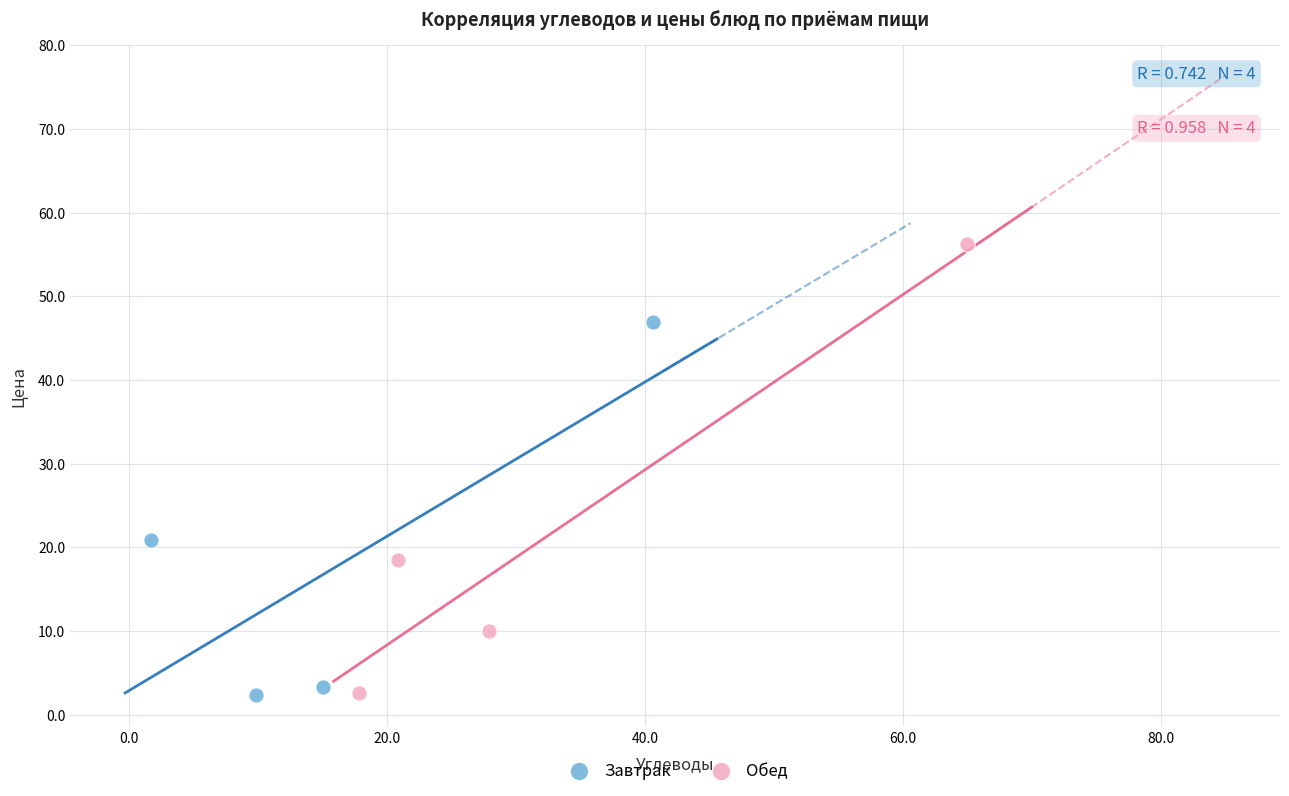

Which series has the widest spread of Y values?

Обед